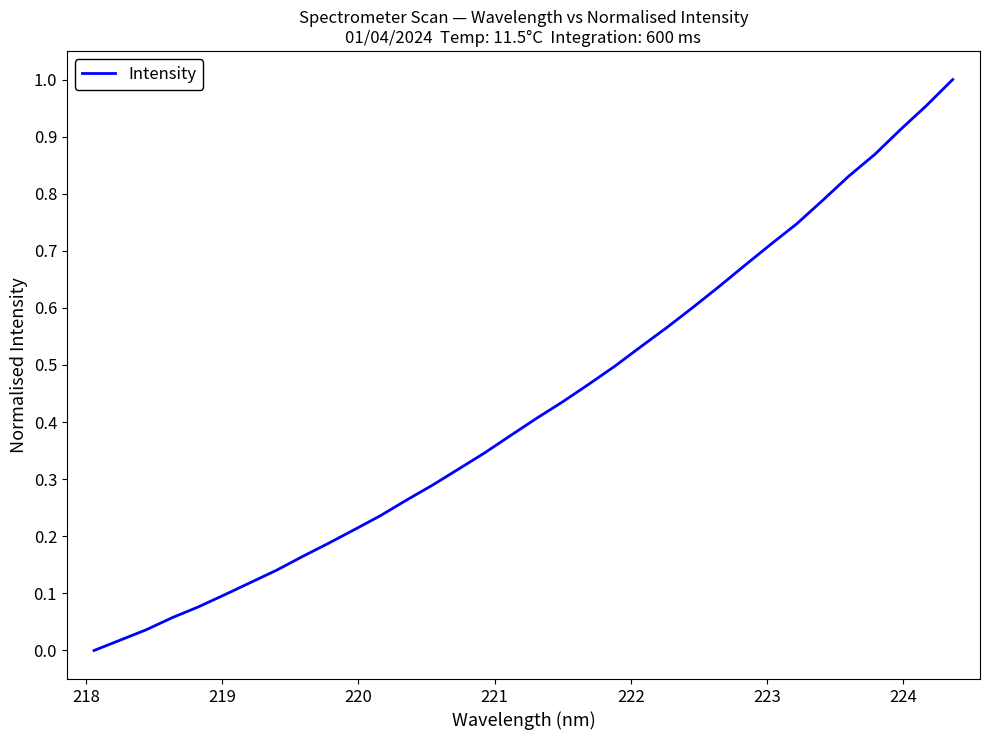

Does the chart have visible grid lines?

No